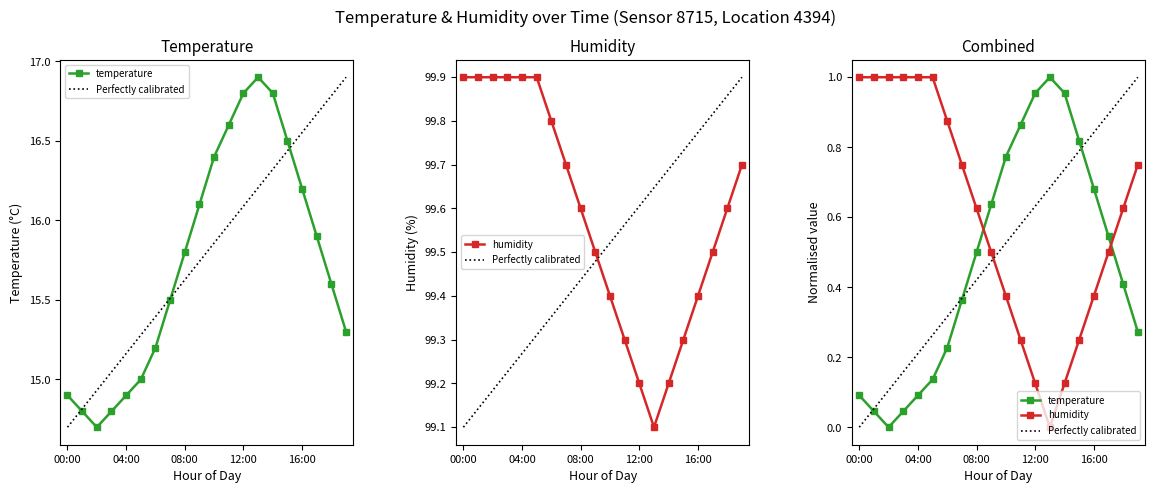

Which series has the largest total across all categories?

humidity